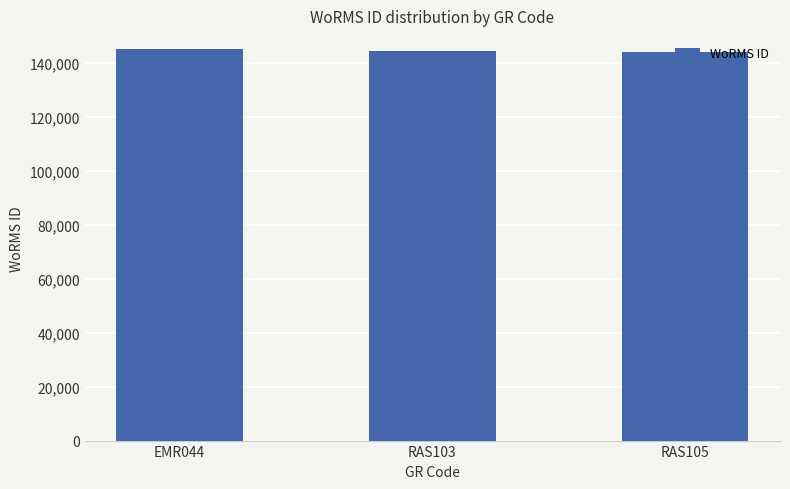

What is the ratio of the value at RAS103 to the value at RAS105?

1.0